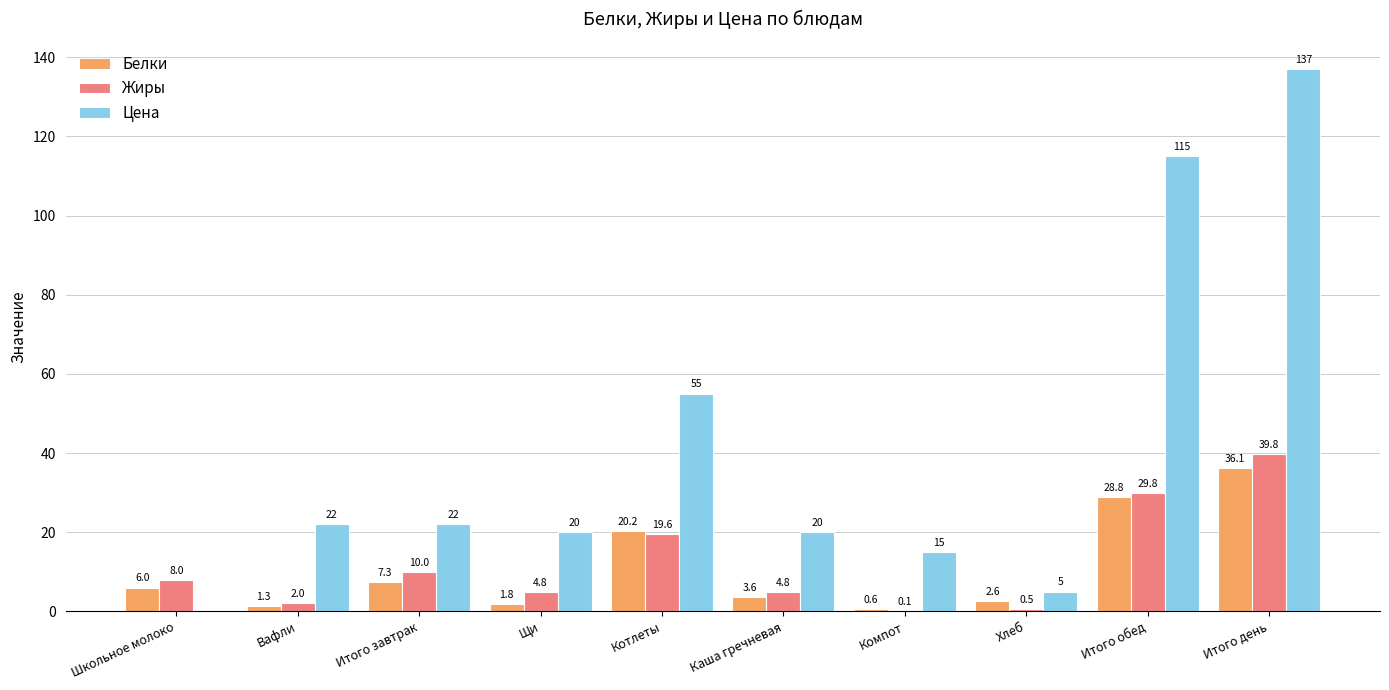

How many groups of bars are there?

10